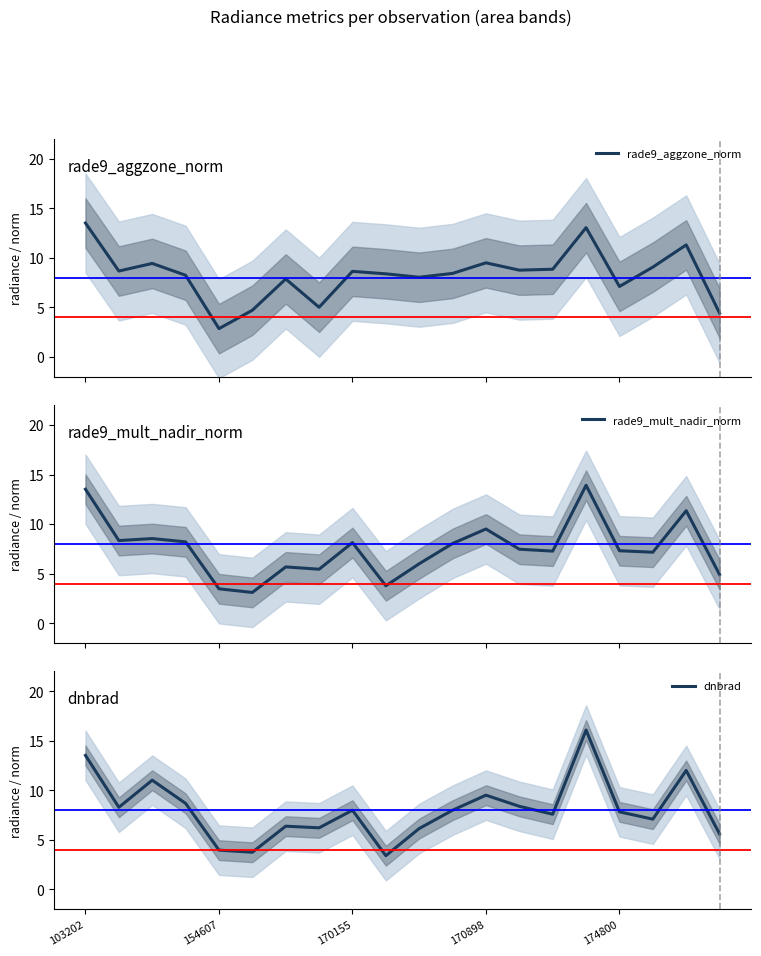

In rade9_aggzone_norm, how many points are lower than both neighbors (excluding endpoints)?

6